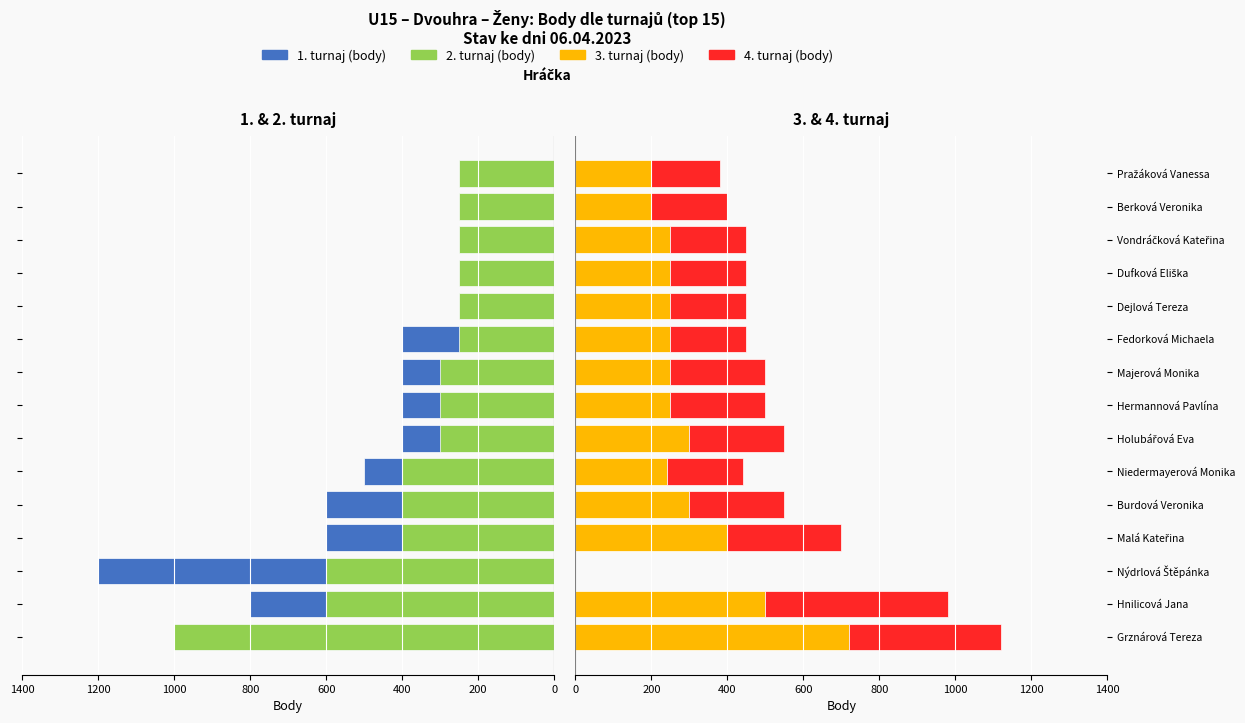

Reading left to right, list all the values displayed in this chart.

1. turnaj (body): -1000	-800	-1200	-600	-600	-500	-400	-400	-400	-400	-250	-250	-250	-250	-250
2. turnaj (body): -1000	-600	-600	-400	-400	-400	-300	-300	-300	-250	-250	-250	-250	-250	-250
3. turnaj (body): 720	500	0	400	300	240	300	250	250	250	250	250	250	200	200
4. turnaj (body): 400	480	0	300	250	200	250	250	250	200	200	200	200	200	180